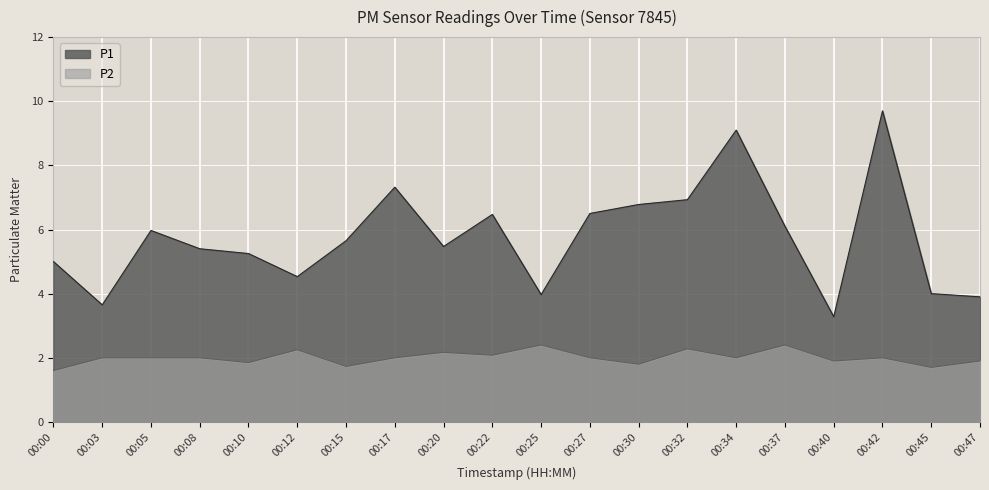

How many values in the P1 series exceed 5?

13